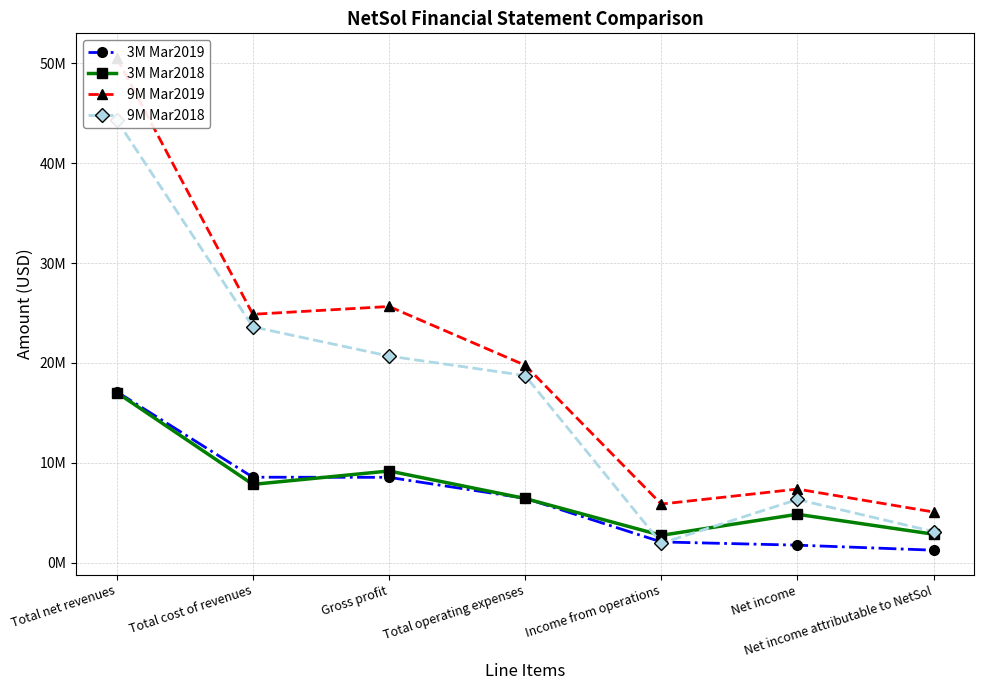

What is the average value of the 9M Mar2019 series?

19881956